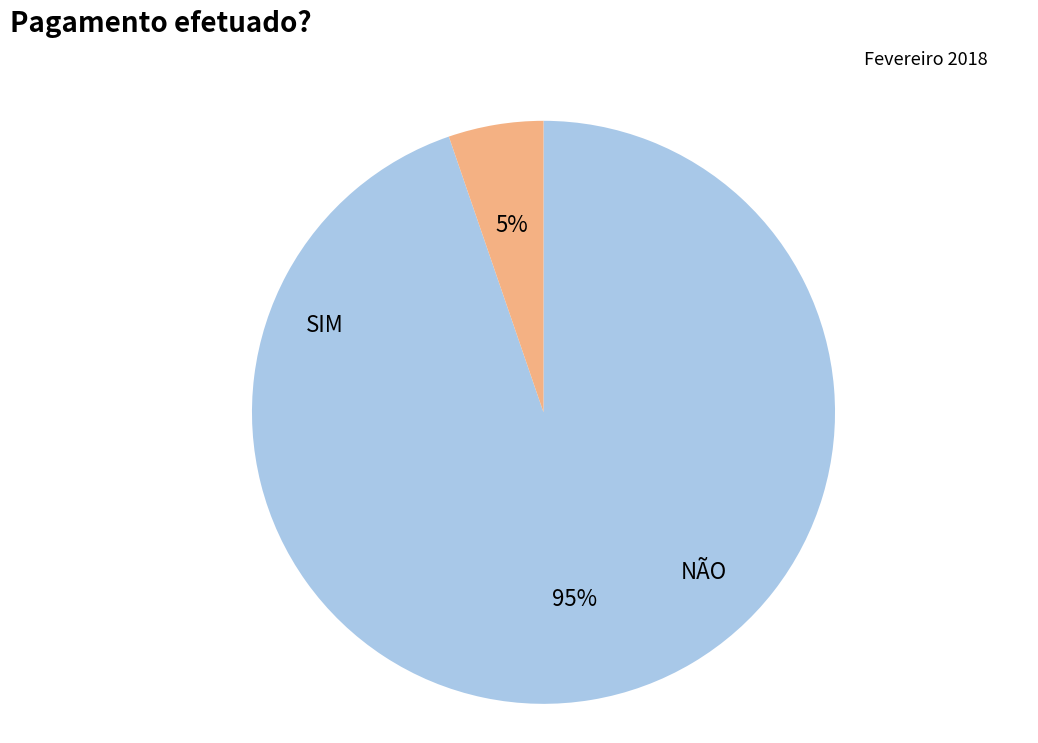

Between NÃO and SIM, which is larger?

SIM